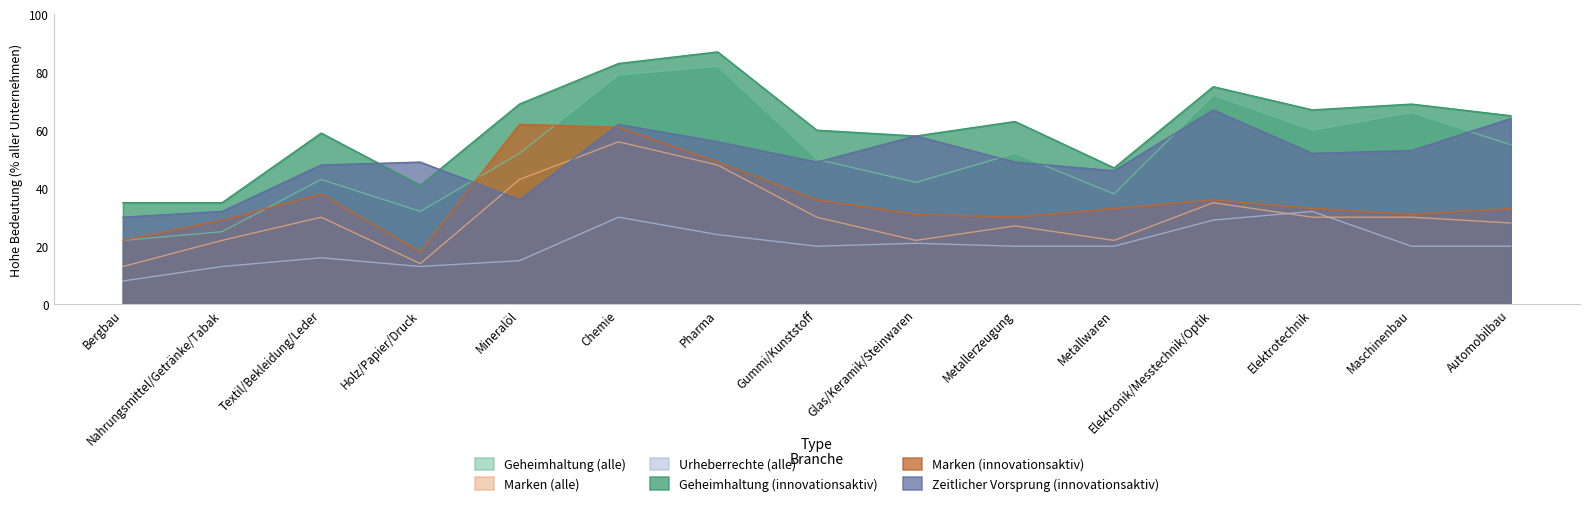

What are all the series names shown in the legend?

Geheimhaltung (alle), Marken (alle), Urheberrechte (alle), Geheimhaltung (innovationsaktiv), Marken (innovationsaktiv), Zeitlicher Vorsprung (innovationsaktiv)